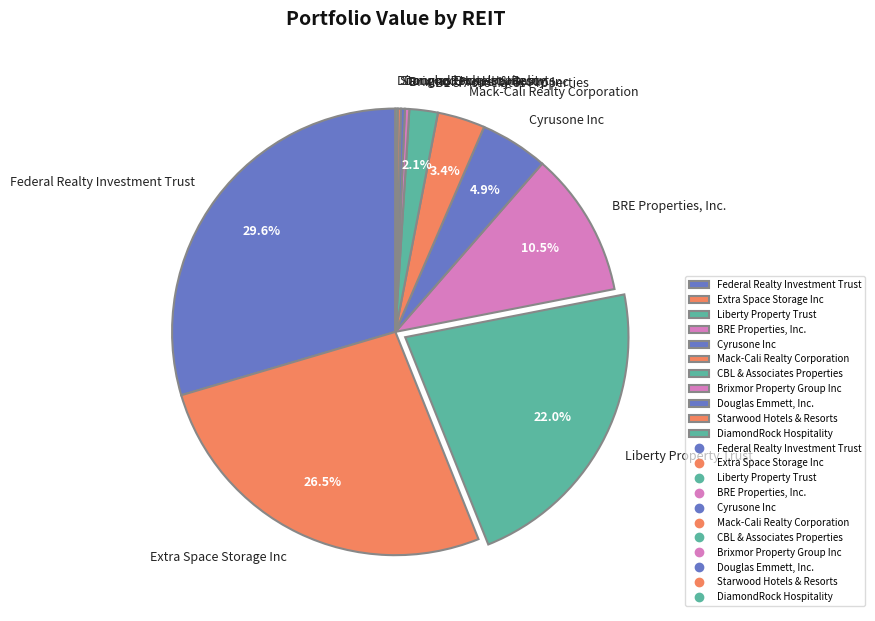

What portion of the pie excludes CBL & Associates Properties?

97.9%